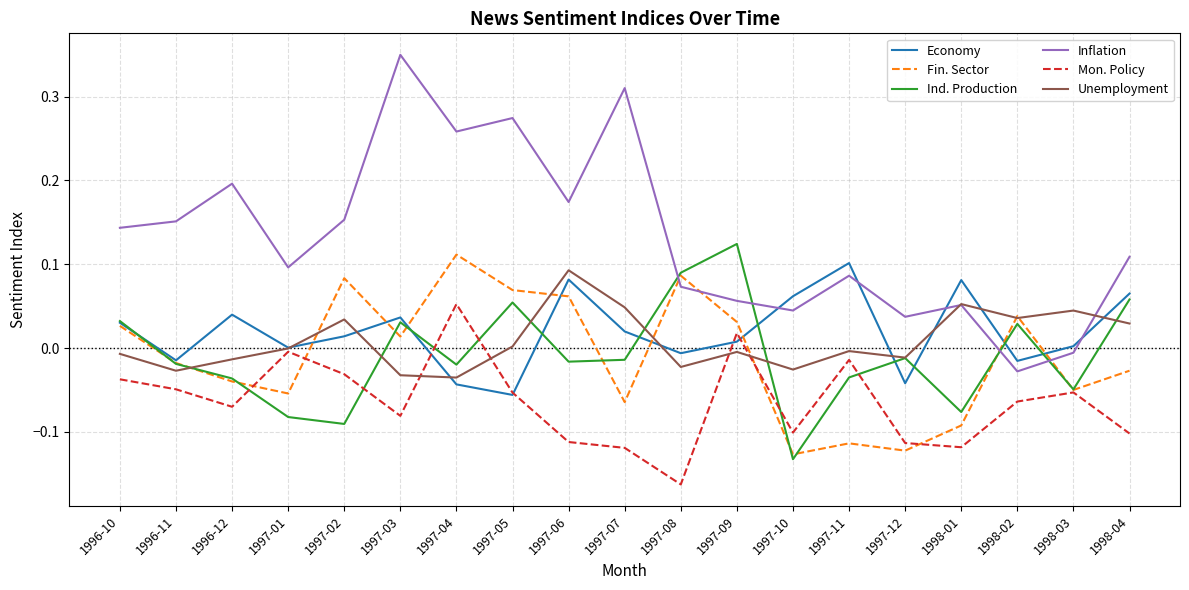

True or false: Ind. Production and Inflation intersect in this chart.

True